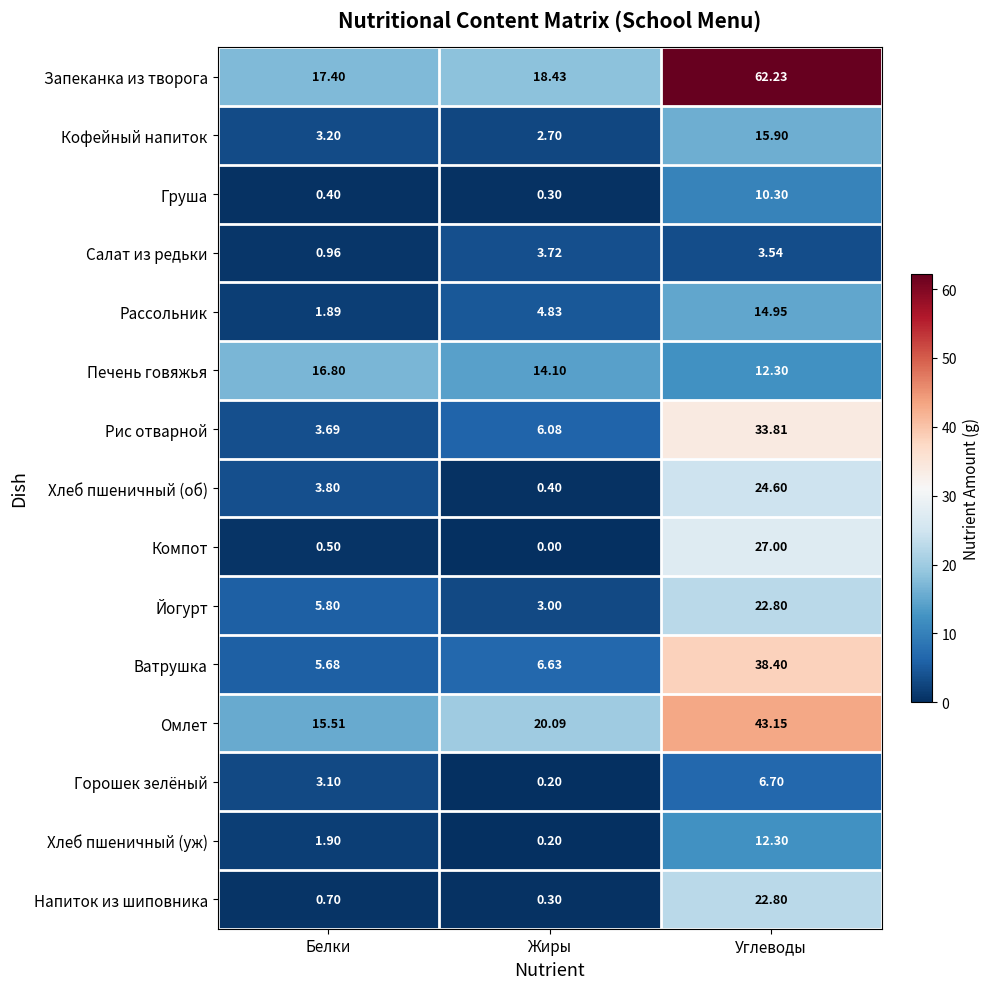

At which category does the chart reach its peak across all series?

Углеводы